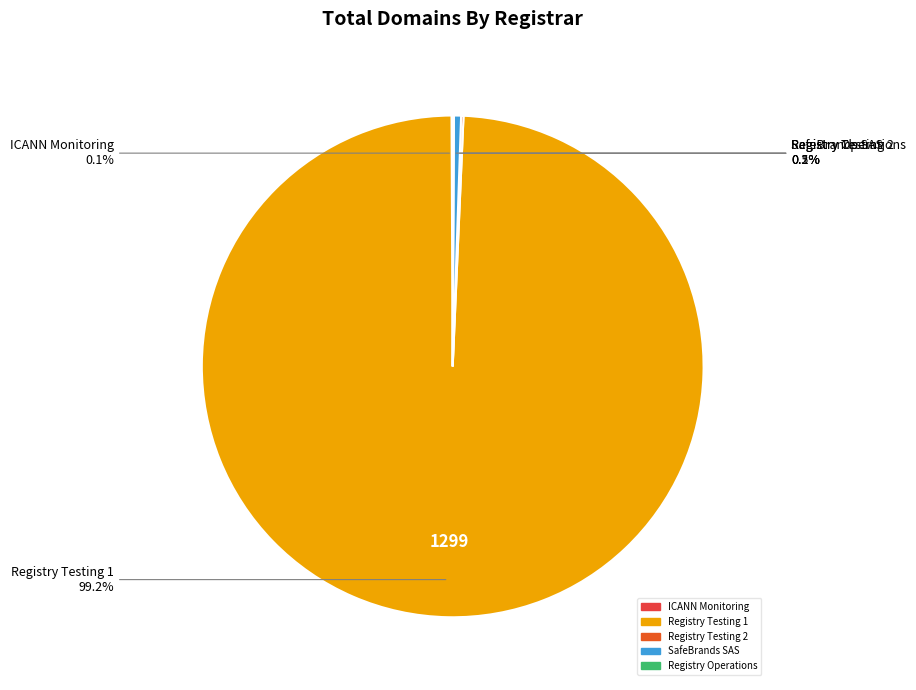

To the nearest percent, what is the average slice percentage?

20%